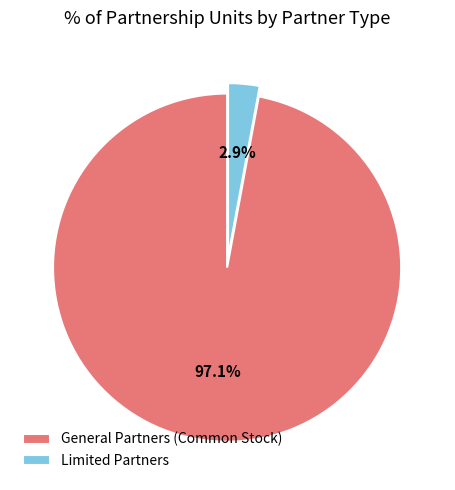

True or false: Limited Partners accounts for 3% of the total.

True